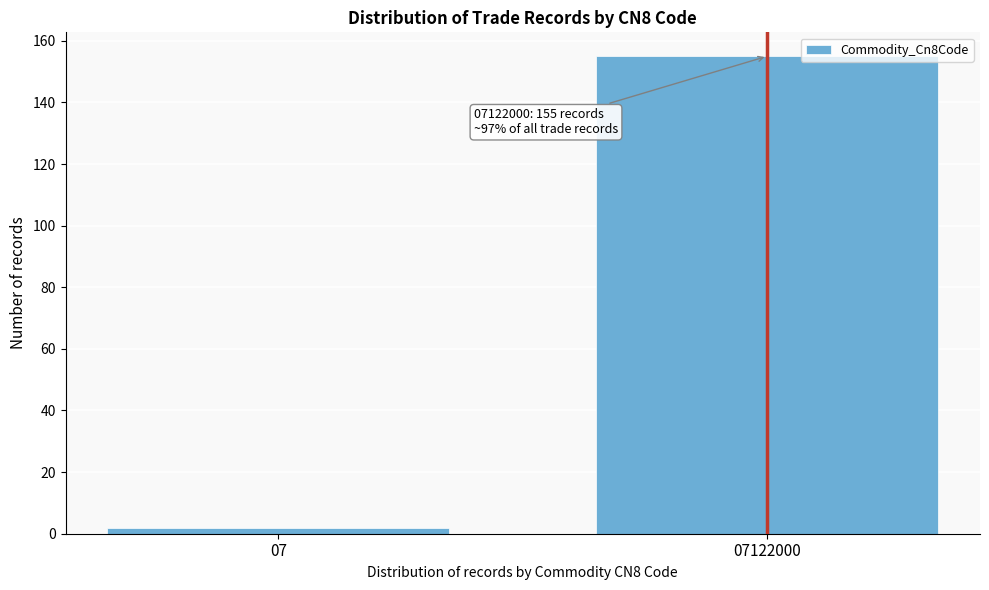

Reading left to right, transcribe all the data shown in this chart.

07=2	07122000=155